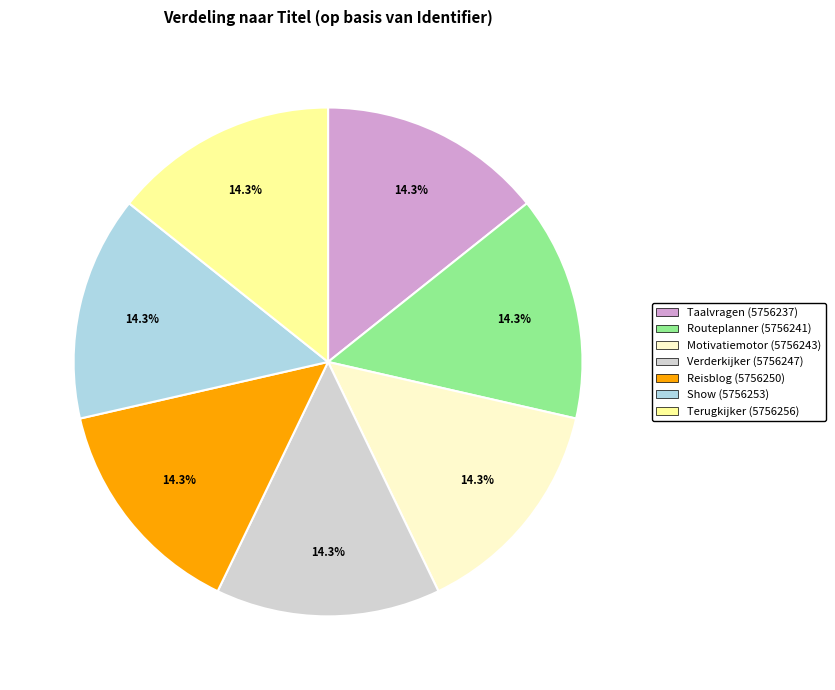

Is there any slice that represents more than half of the pie?

No